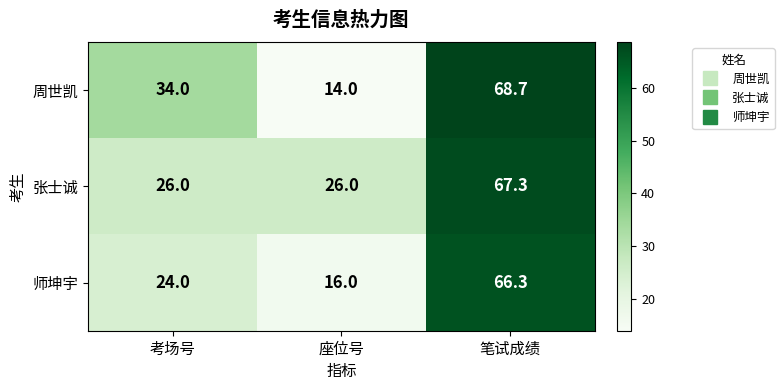

Which series has the largest total across all categories?

张士诚